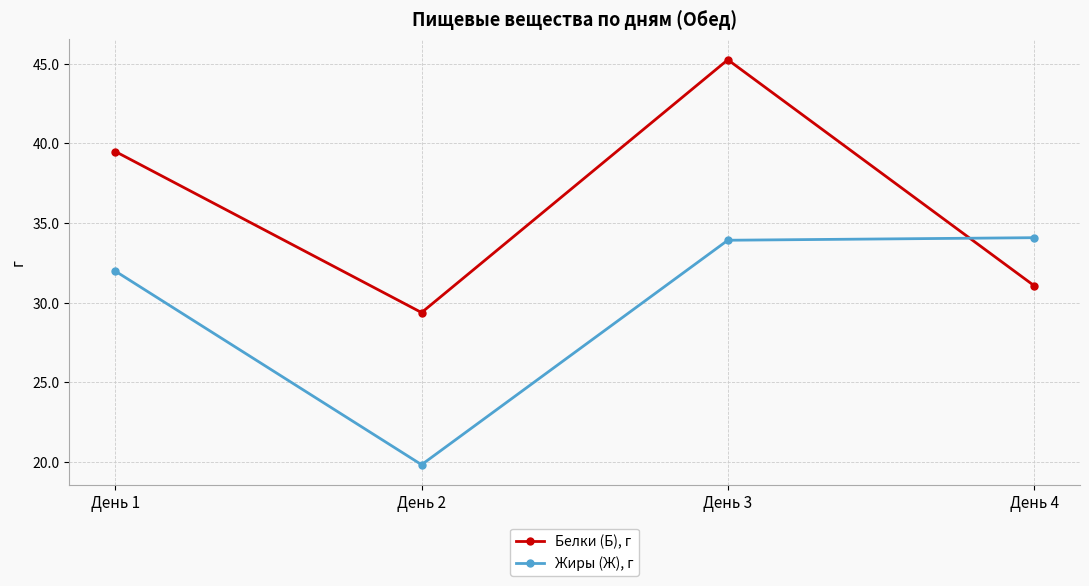

What is the sum of all Белки (Б), г values?

145.2